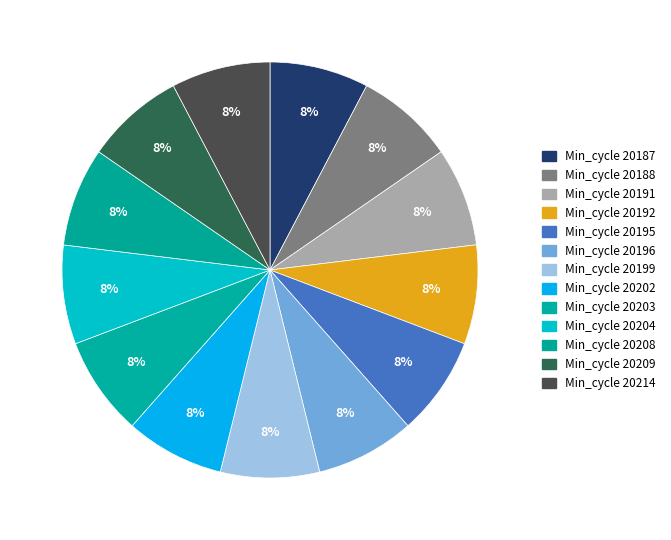

How many segments does this pie chart have?

13